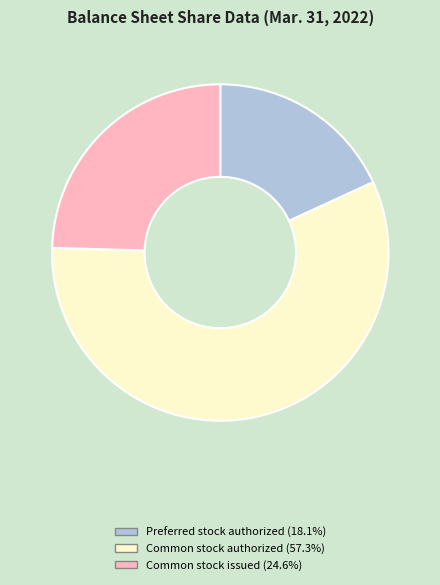

Does any single category account for the majority?

Yes